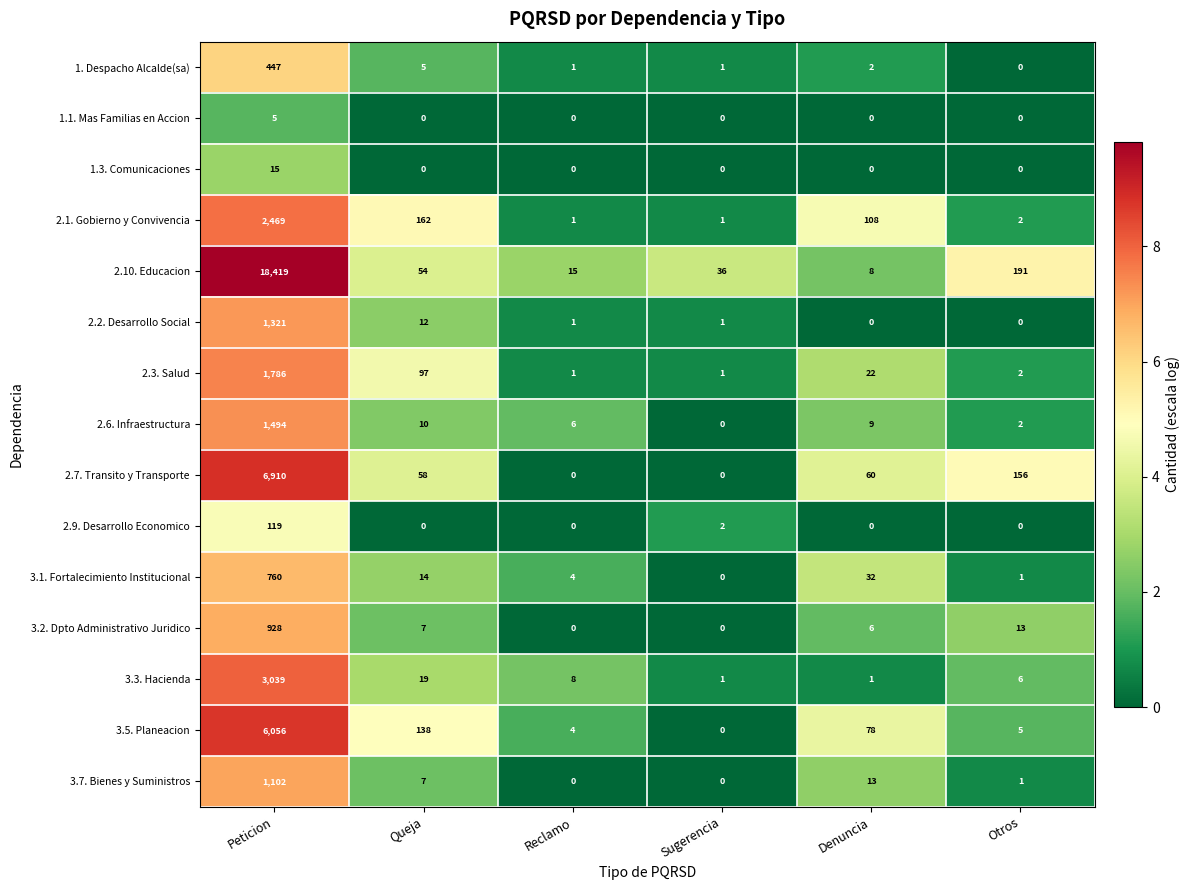

What is the total value across all series at Otros?

379